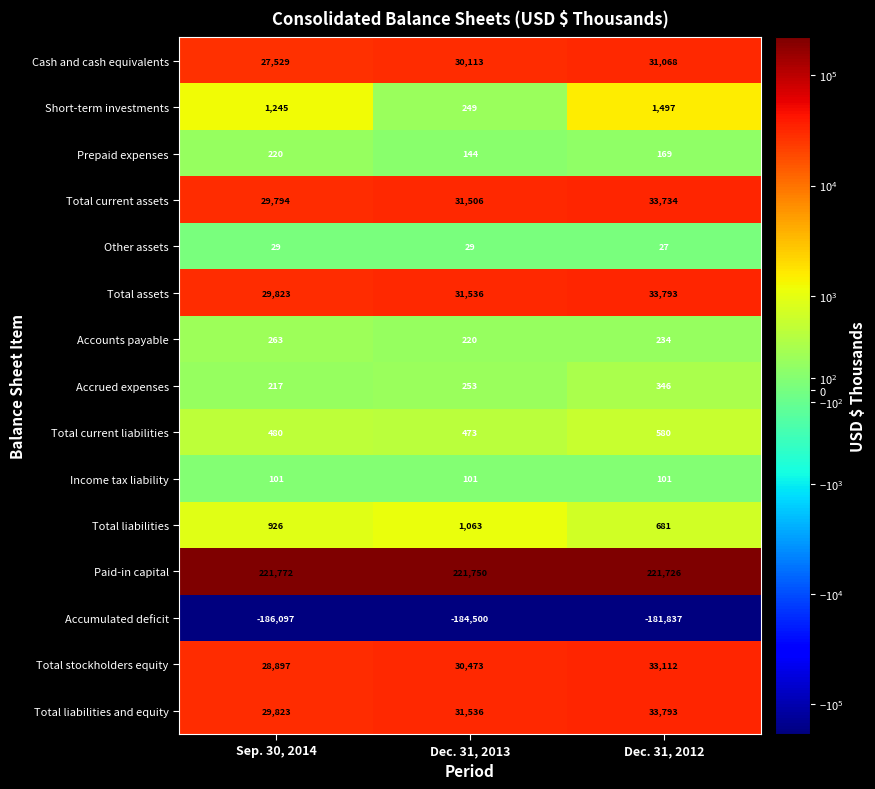

Between Sep. 30, 2014 and Dec. 31, 2013, which series saw the biggest shift?

Cash and cash equivalents